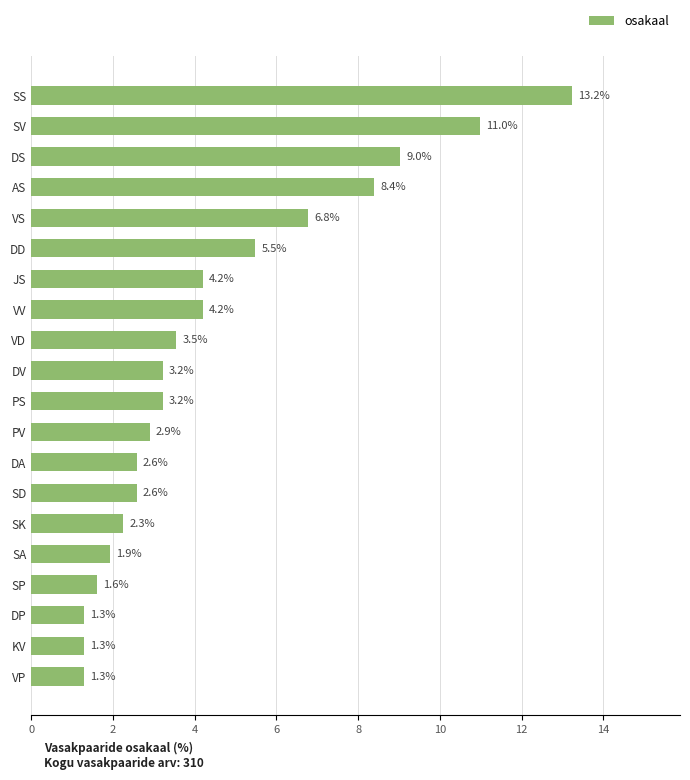

Is it true that the value at DS is 4.0?

False